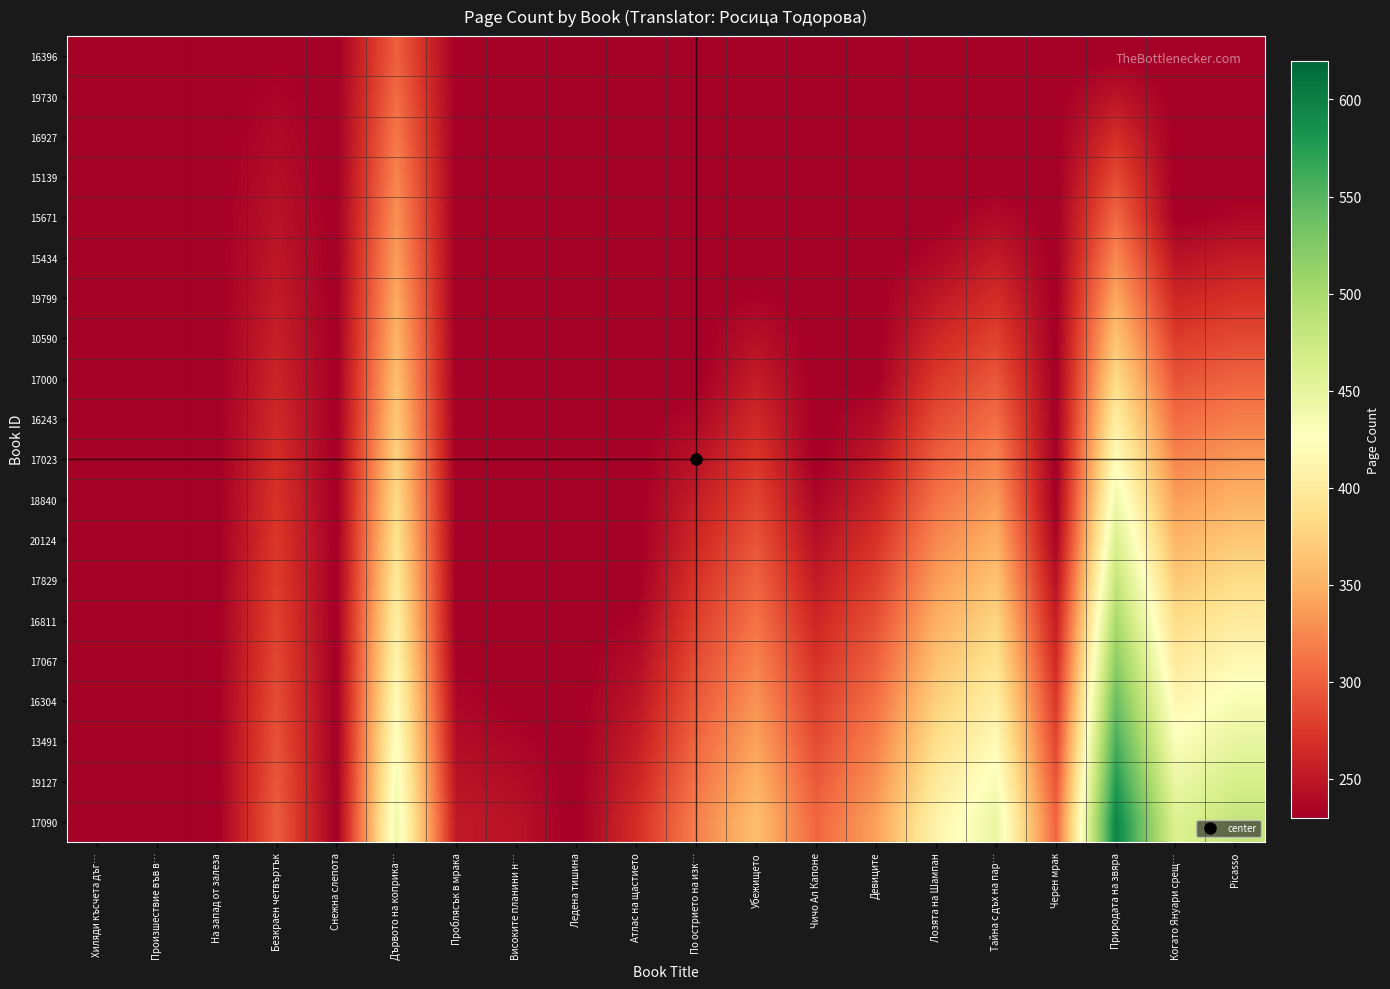

At how many categories does at least one series exceed 266?

13